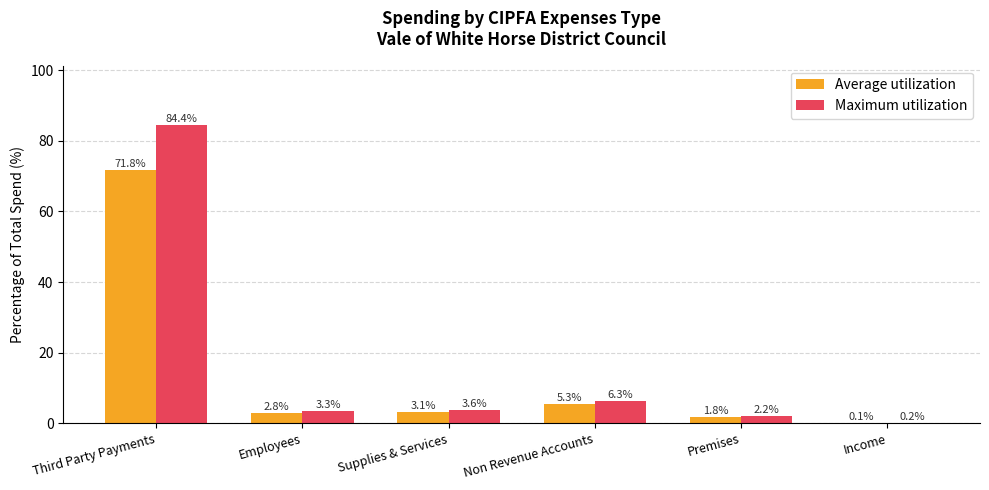

At which category does the chart reach its peak across all series?

Third Party Payments